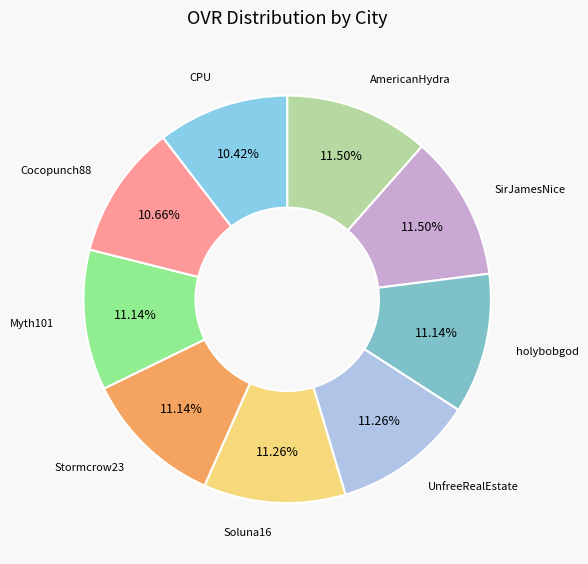

How many segments does this pie chart have?

9